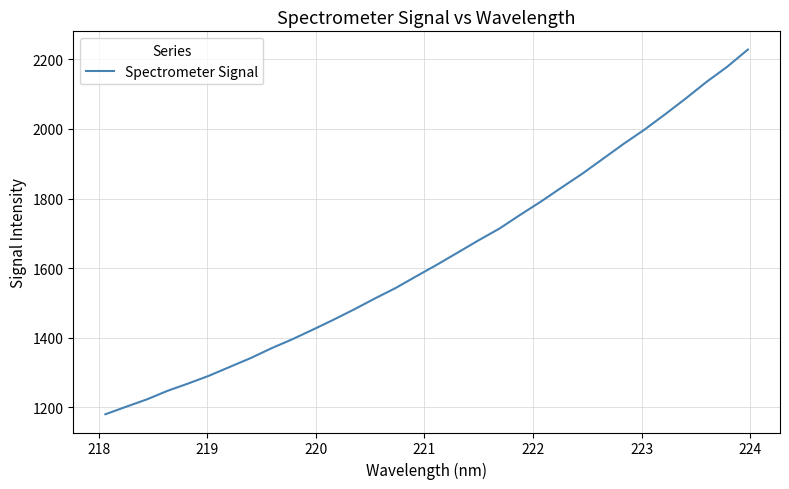

What is the greatest value displayed?

2228.0